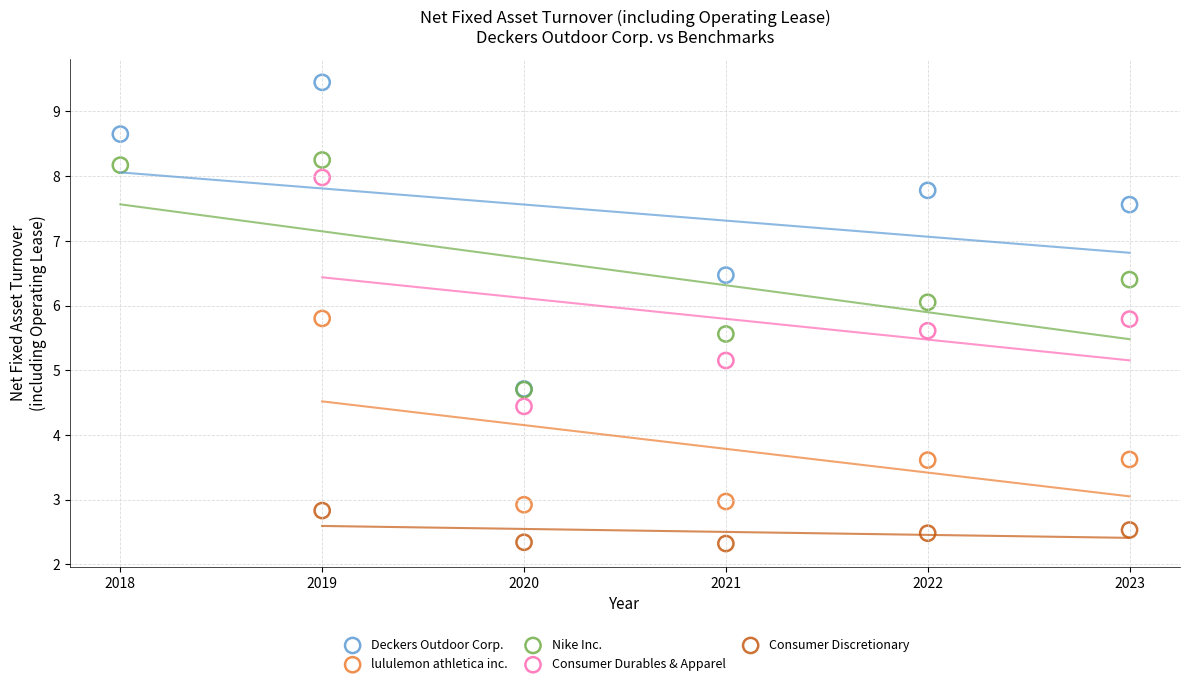

Which series contains the lowest Y value?

Consumer Discretionary